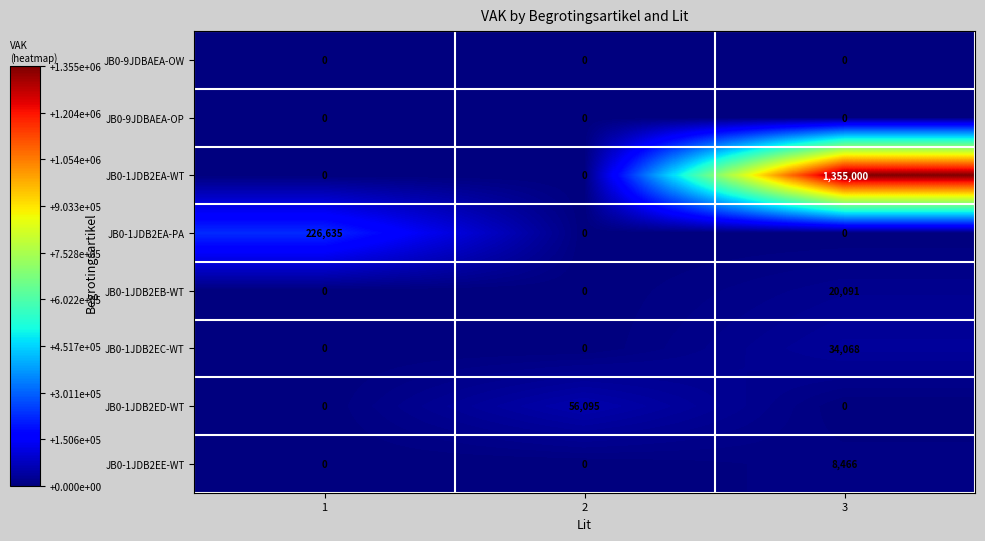

Reading left to right, extract all data points from this chart.

JB0-9JDBAEA-OW: 1=0	2=0	3=0
JB0-9JDBAEA-OP: 1=0	2=0	3=0
JB0-1JDB2EA-WT: 1=0	2=0	3=1355000
JB0-1JDB2EA-PA: 1=226635	2=0	3=0
JB0-1JDB2EB-WT: 1=0	2=0	3=20091
JB0-1JDB2EC-WT: 1=0	2=0	3=34068
JB0-1JDB2ED-WT: 1=0	2=56095	3=0
JB0-1JDB2EE-WT: 1=0	2=0	3=8466